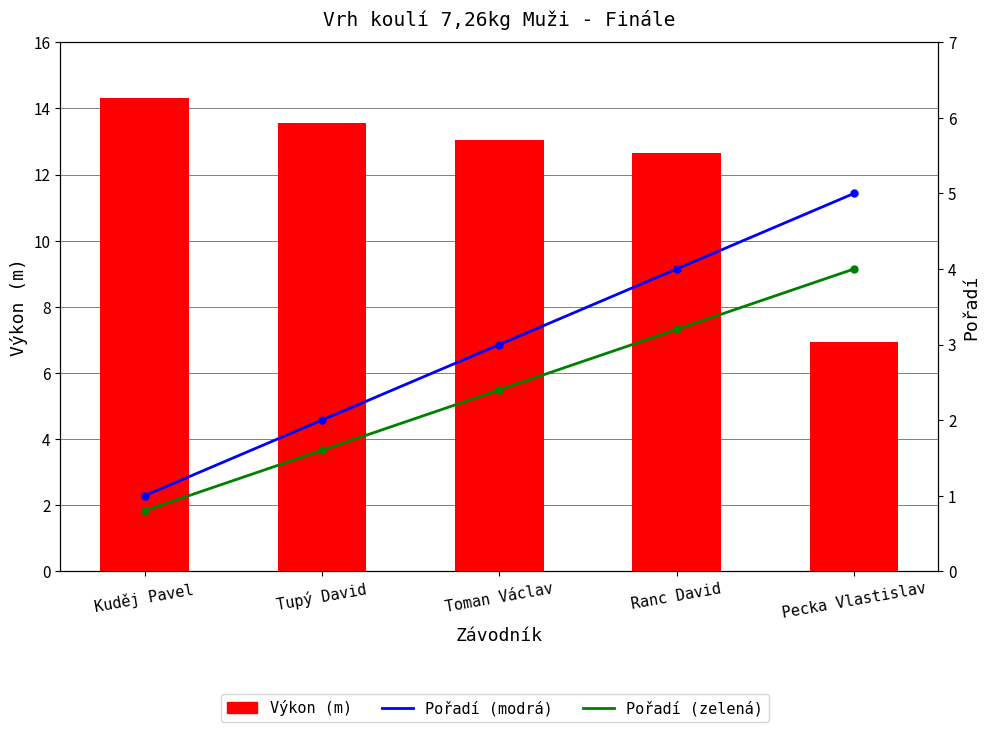

What is the spread (max minus min) of values at Toman Václav?

10.7